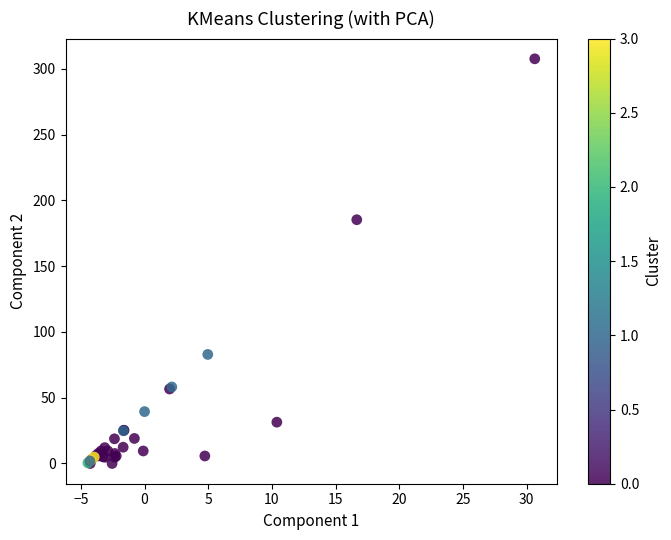

What Y value in the scatter plot is closest to 153?

185.3